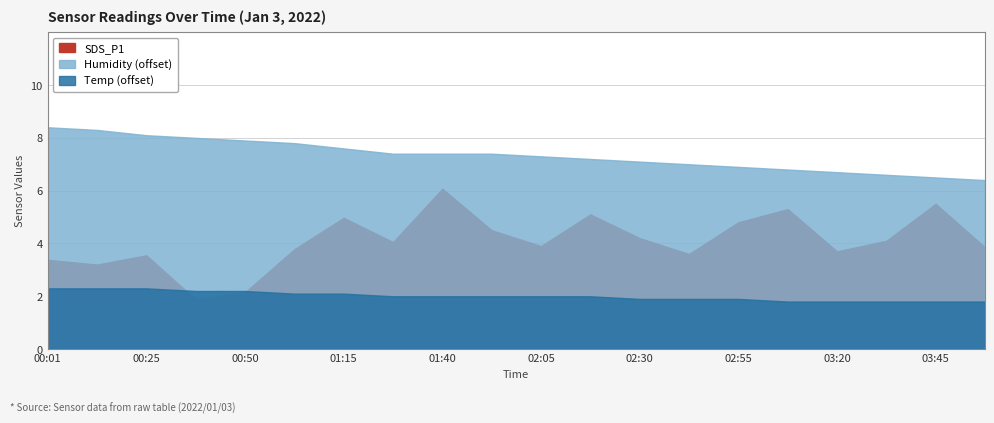

Rank the series by their average value, from lowest to highest.

SDS_P1, Temp, Humidity